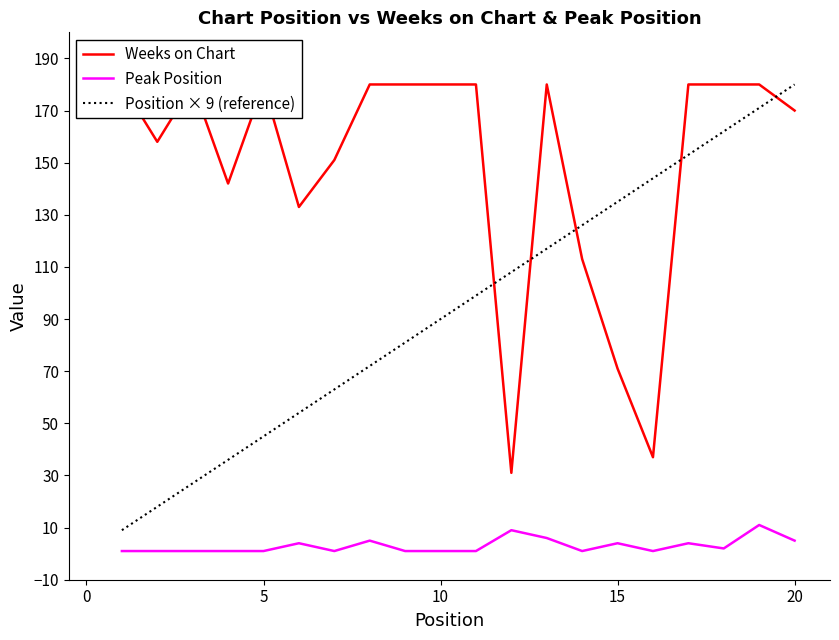

True or false: Peak Position and Weeks on Chart intersect in this chart.

False